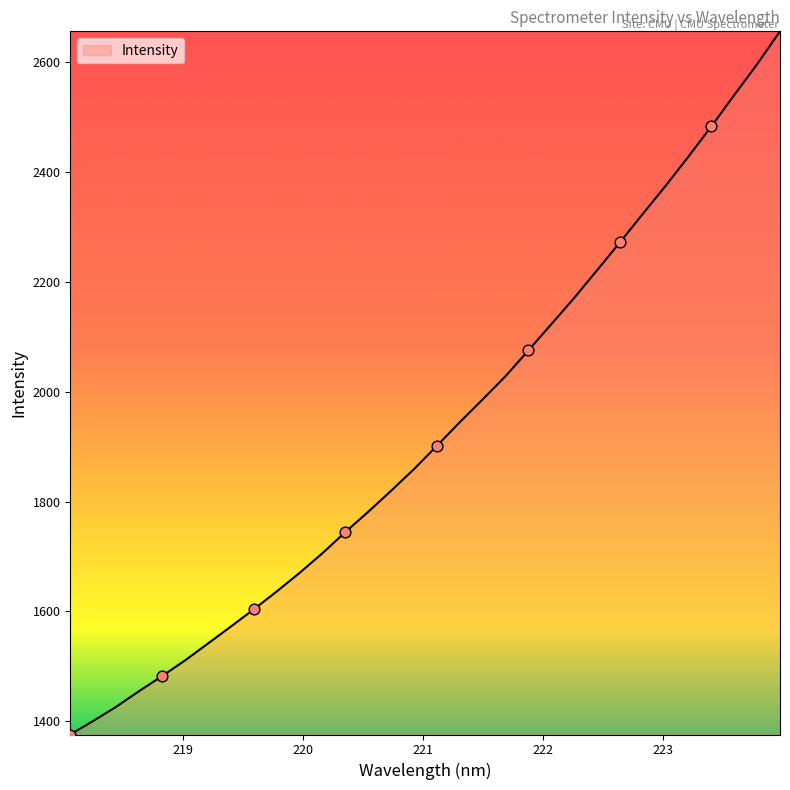

What is the difference between the maximum and minimum values?

1280.2